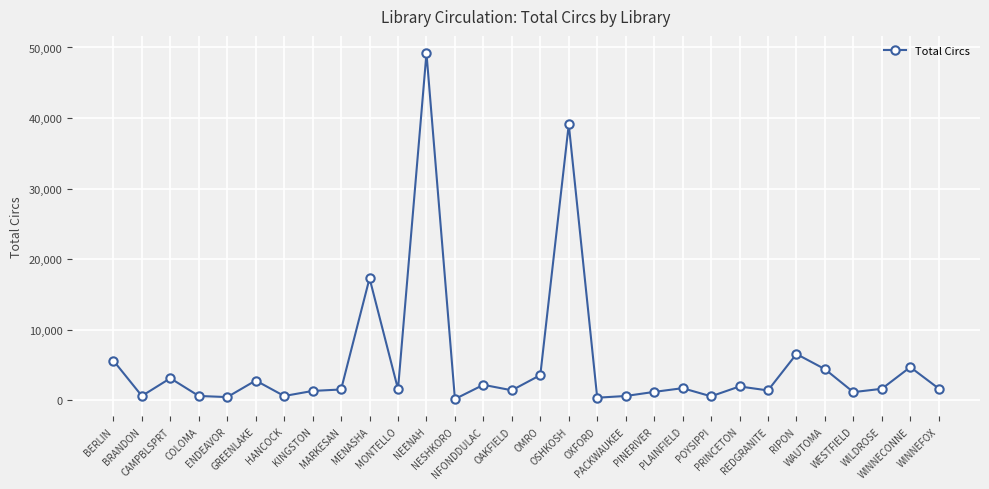

What is the difference between the maximum and minimum values?

49043